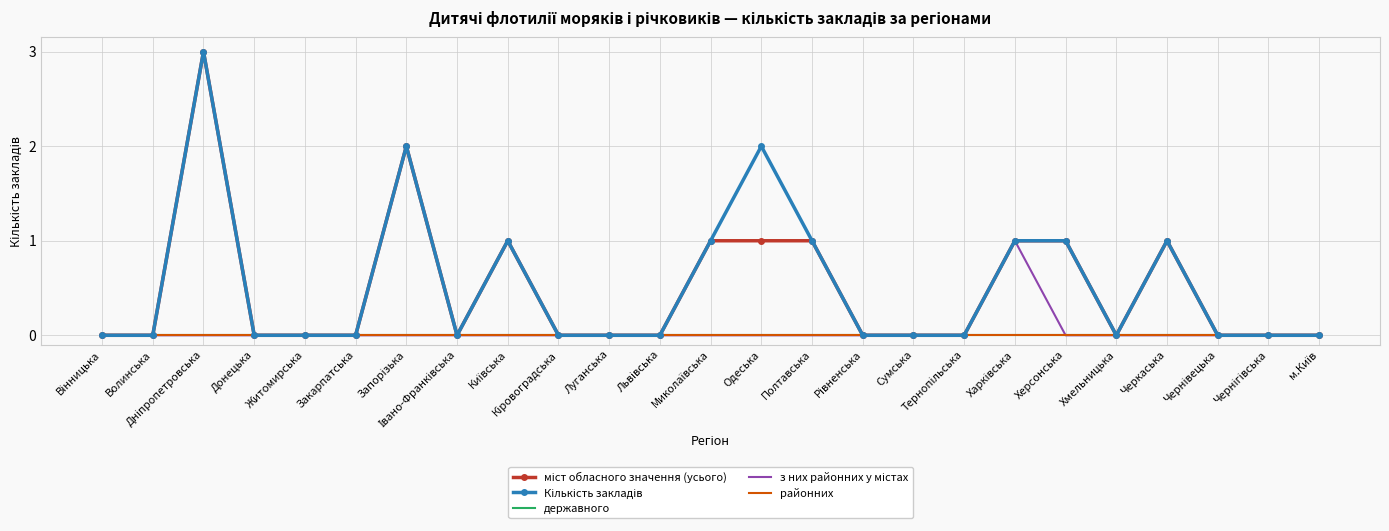

True or false: з них районних у містах and Кількість закладів cross at least once.

False